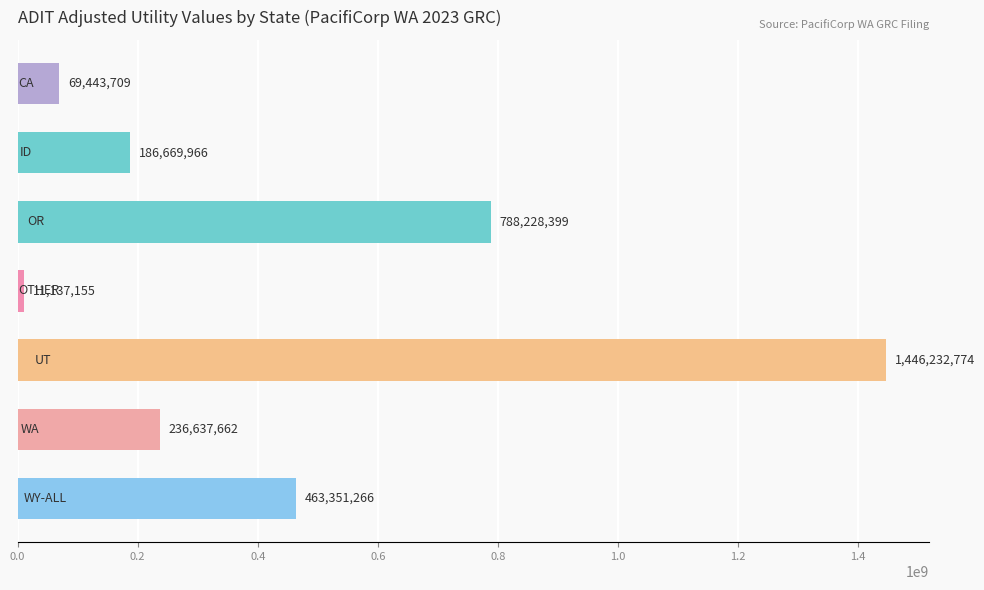

What is the maximum value shown in the chart?

1446232774